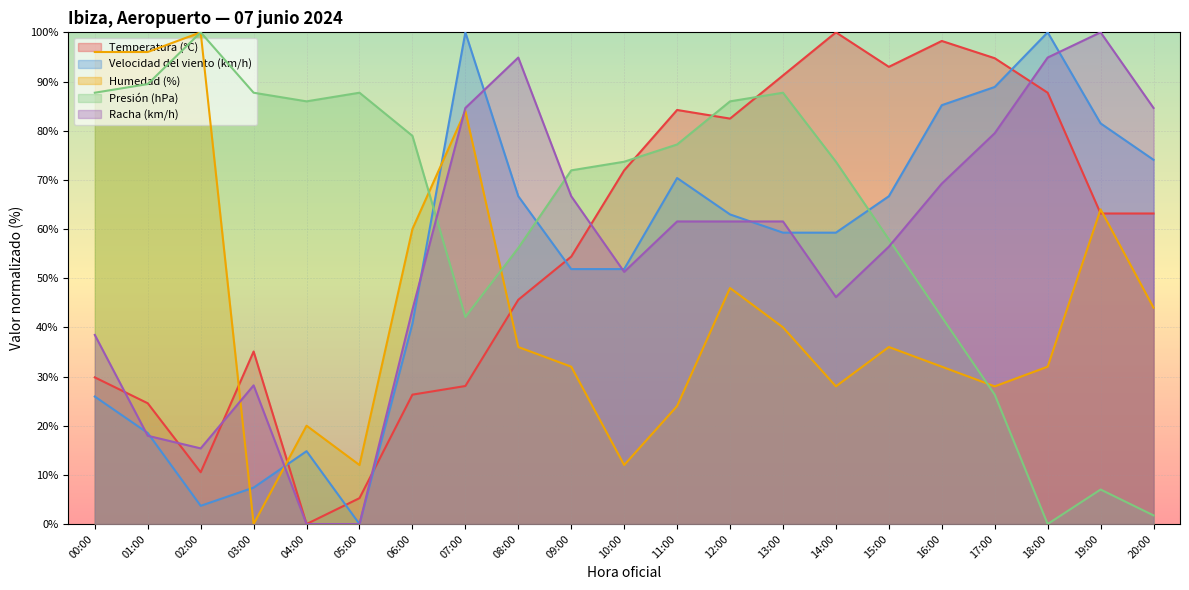

Between which two adjacent categories do Temperatura (°C) and Humedad (%) first intersect?

02:00 and 03:00